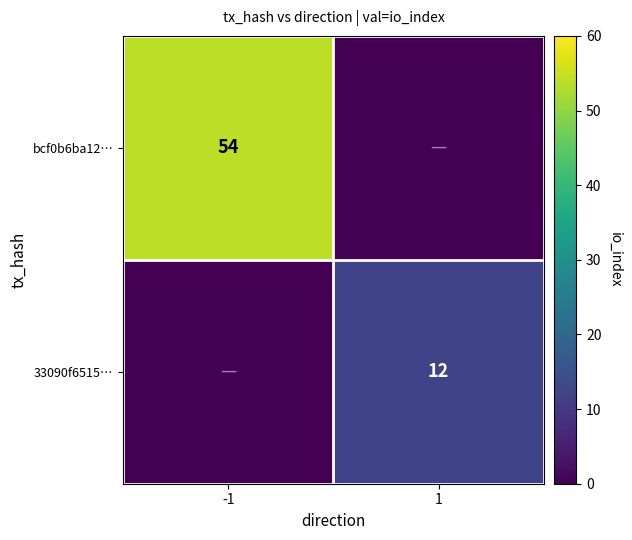

Which category has the lowest value across all series?

1